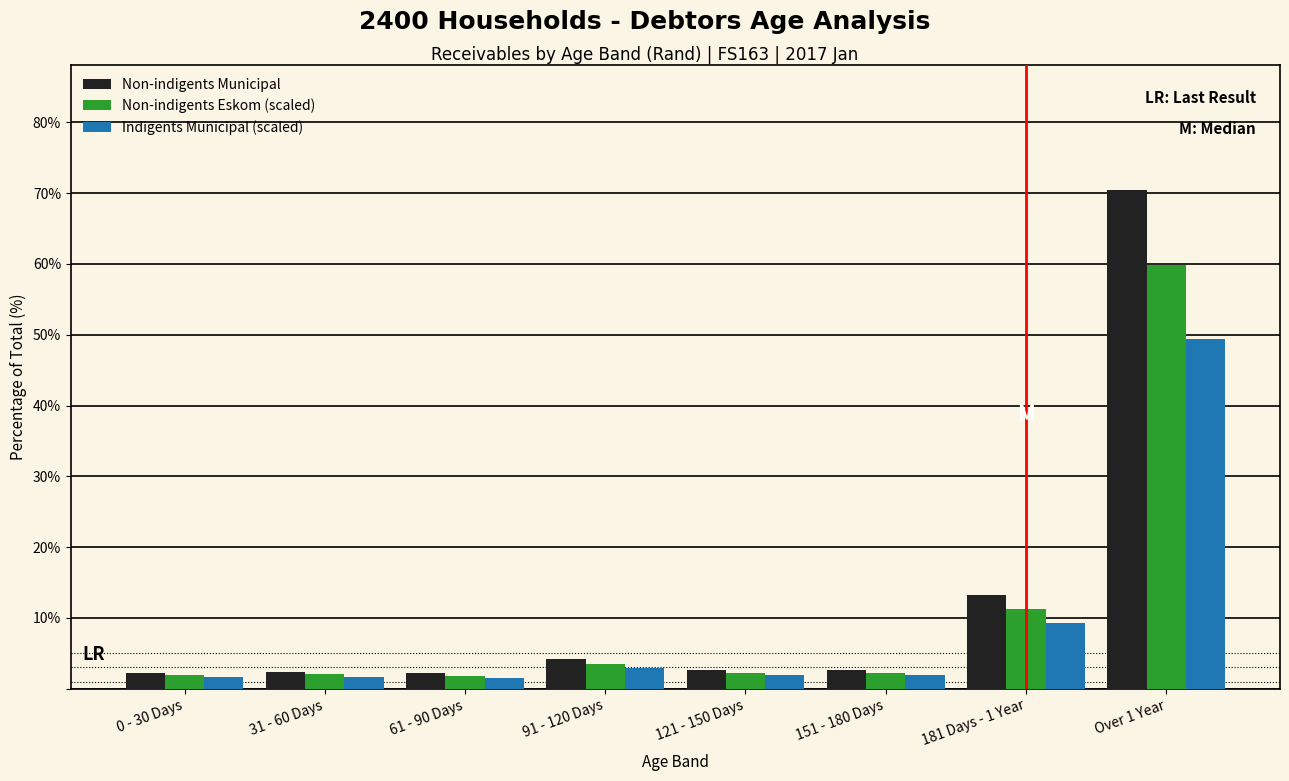

At which label is Indigents Municipal (scaled) closest to 25?

181 Days - 1 Year